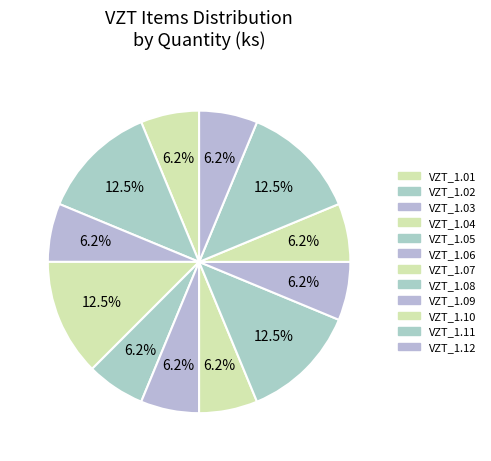

How many slices are in this pie chart?

12